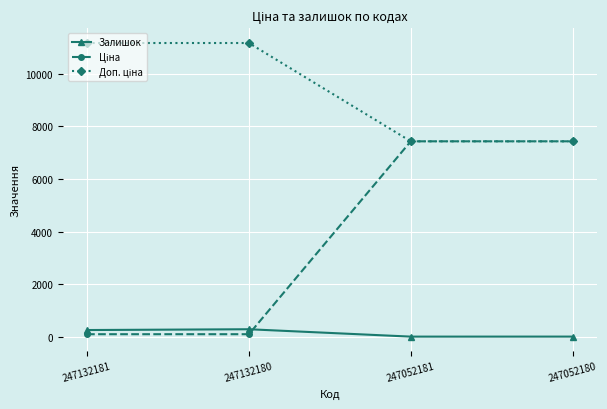

True or false: Залишок has more than 2 interior local peaks.

False